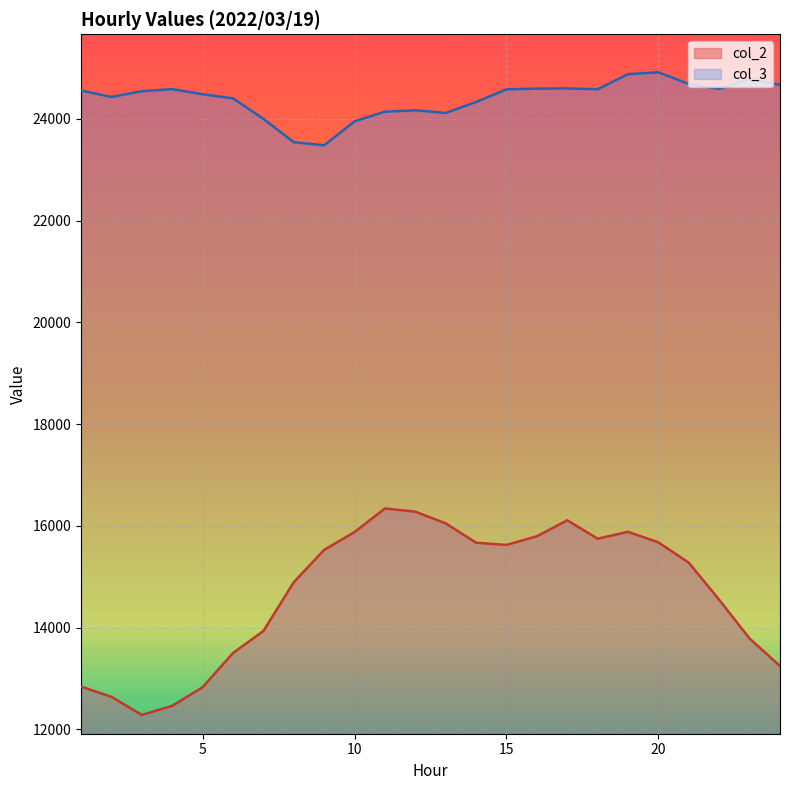

Between 8 and 23, which series saw the biggest shift?

col_3